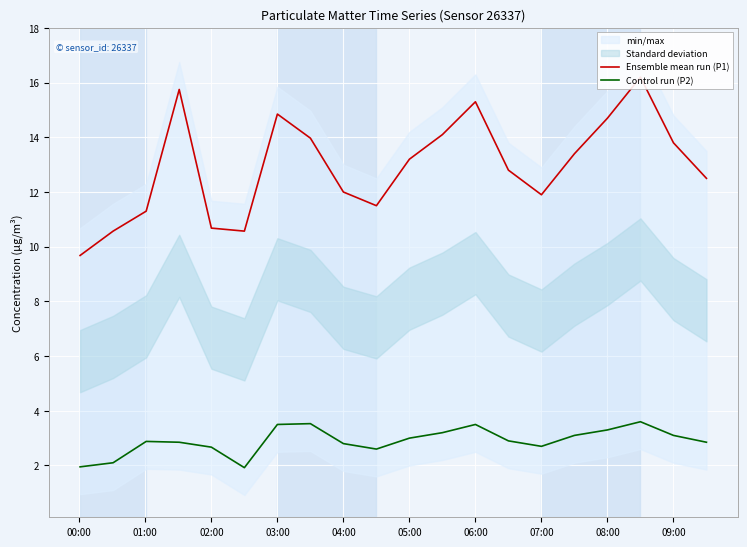

What is the lowest value of the Control run (P2) series?

1.9